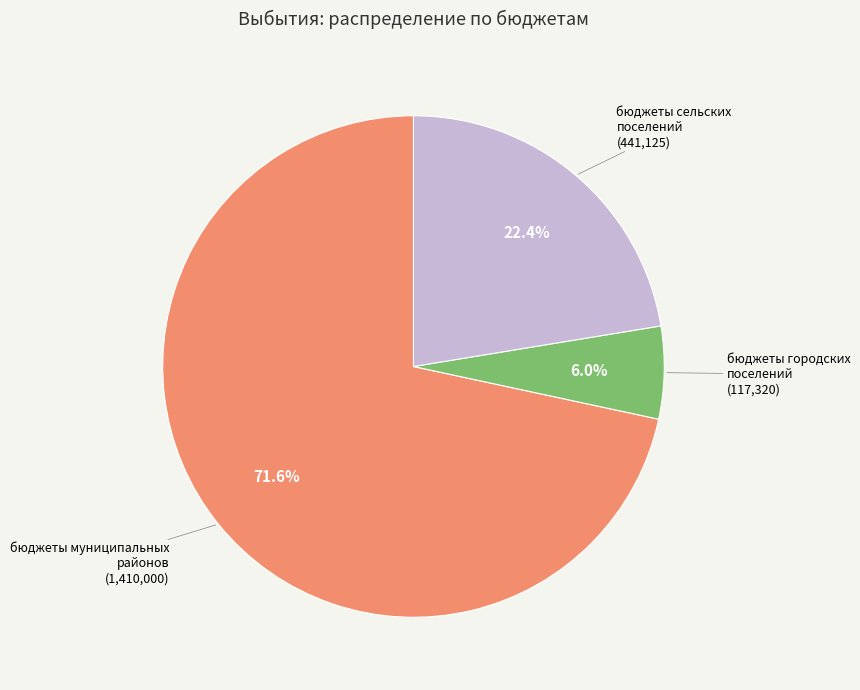

Is there any slice that represents more than half of the pie?

Yes